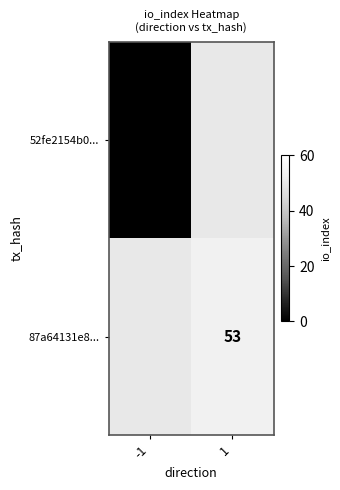

Is it true that 87a64131e8... equals 53 at 1?

True